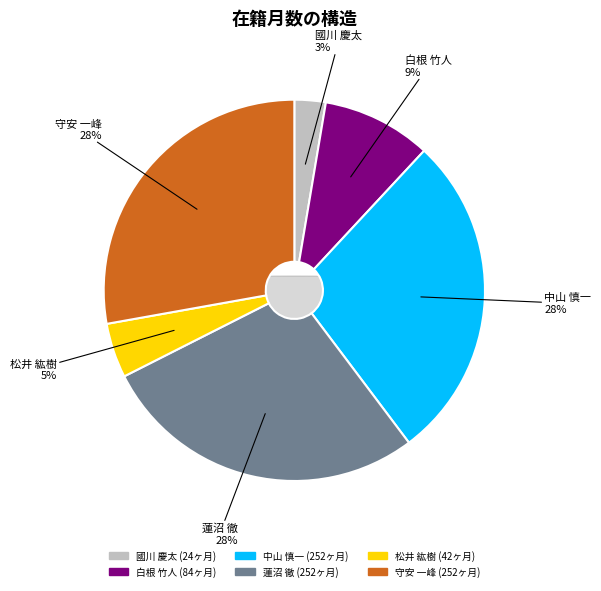

Is it true that 守安 一峰 is 28% of the pie?

True